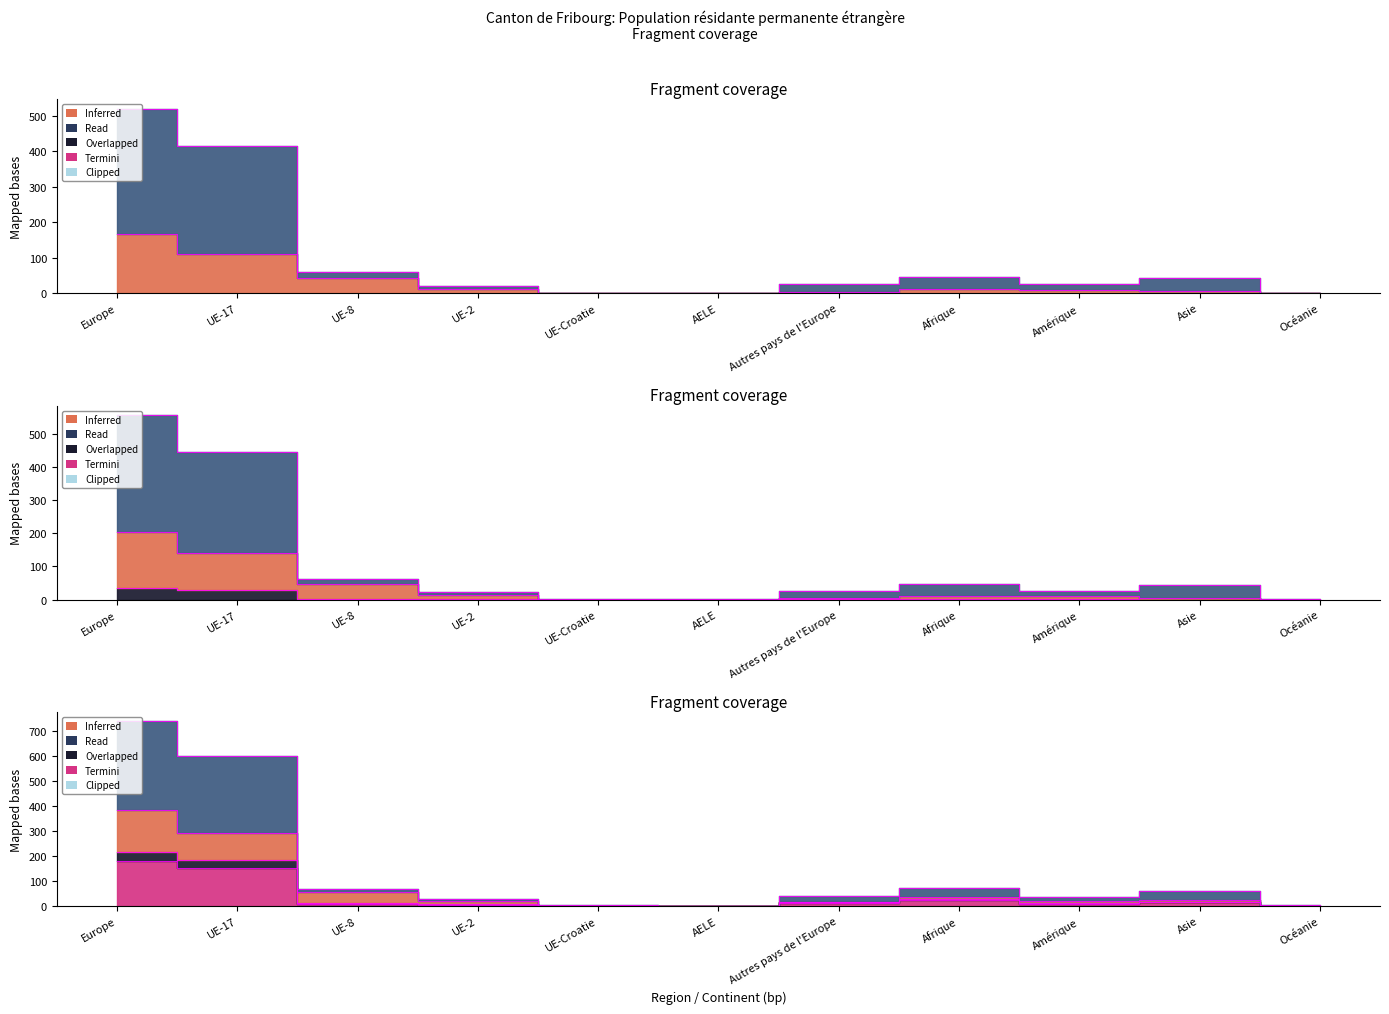

True or false: Inferred and Permis L intersect in this chart.

False